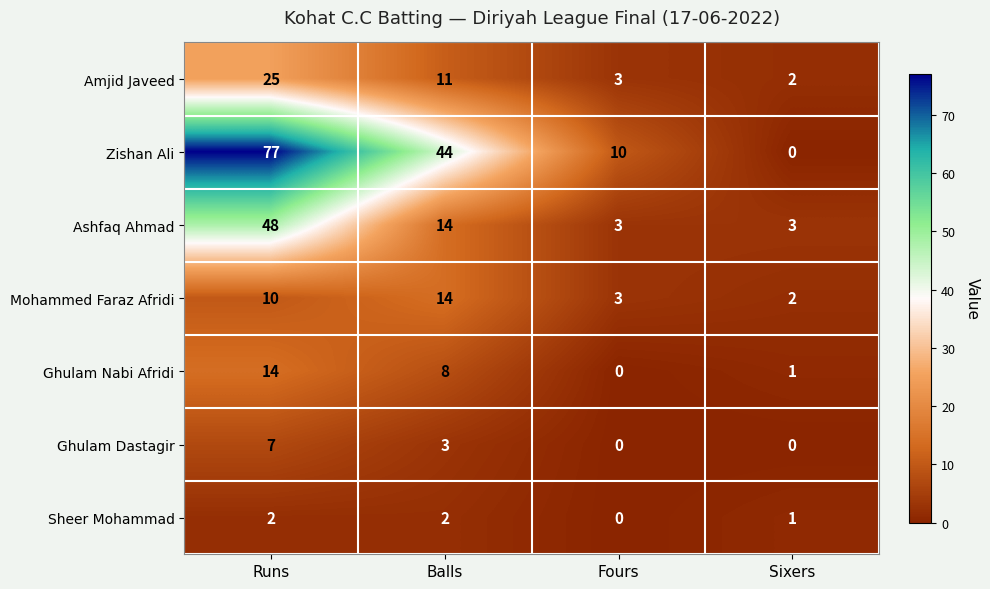

What is the difference between the maximum and minimum values in the Zishan Ali series?

77